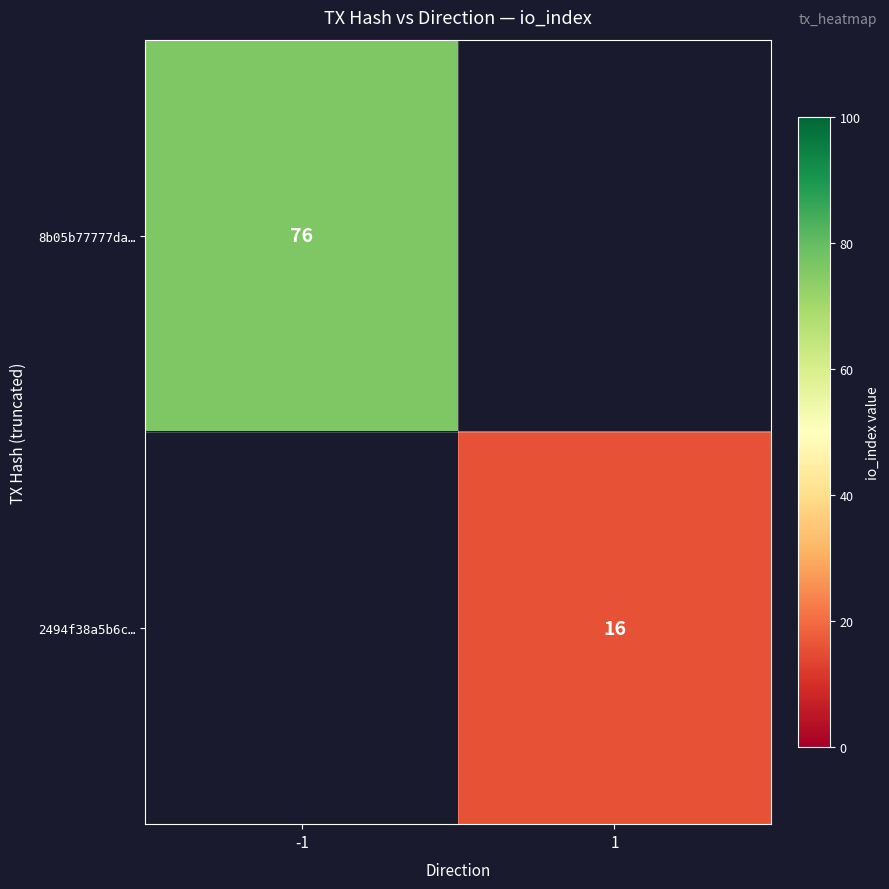

How many series are shown in this chart?

2